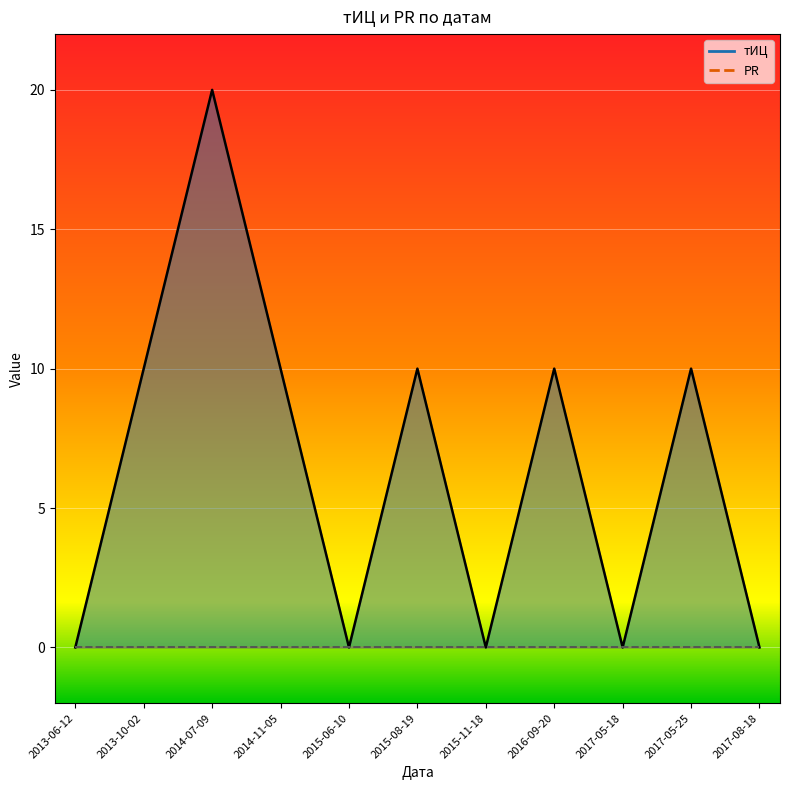

What is the sum of all тИЦ line values?

70